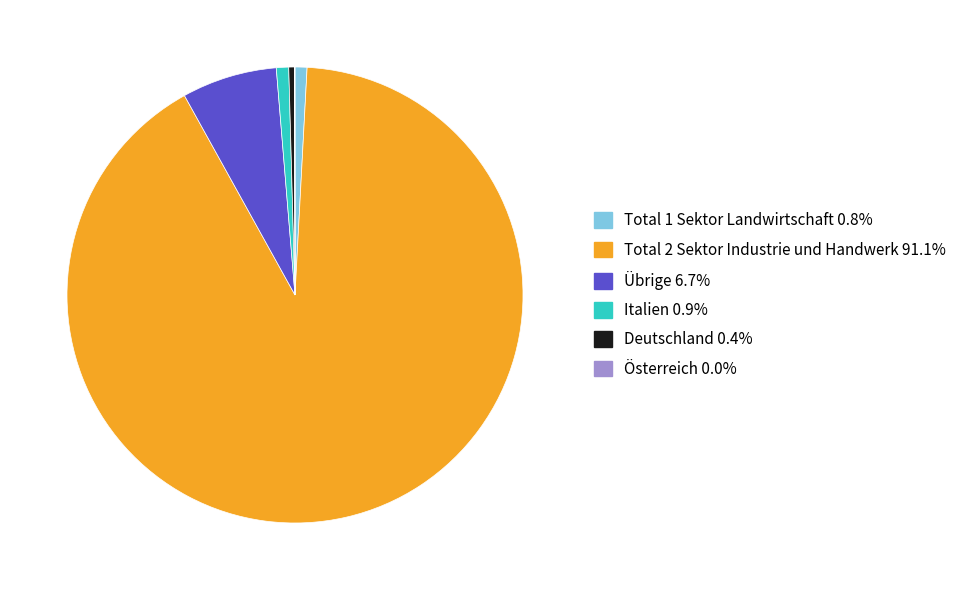

Is there a majority slice in this chart?

Yes